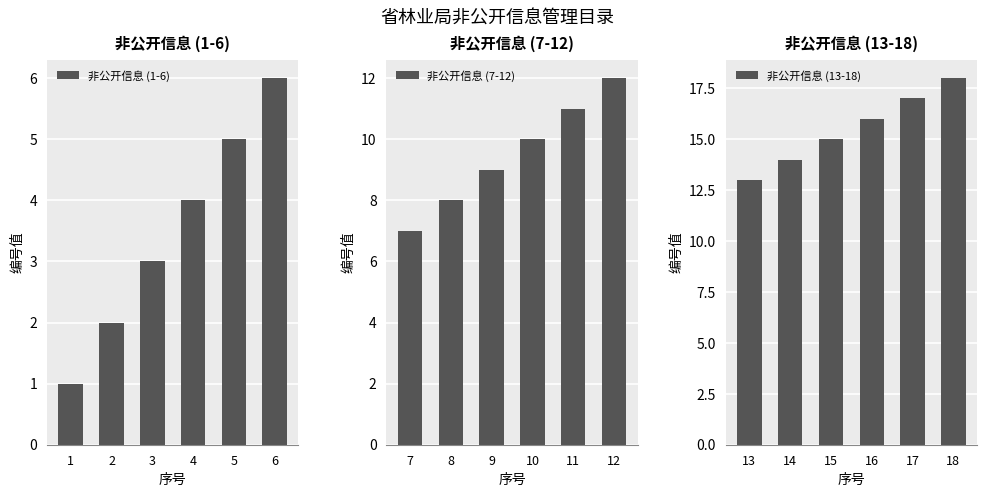

Is it true that 非公开信息 (7-12) equals 2 at 7?

False